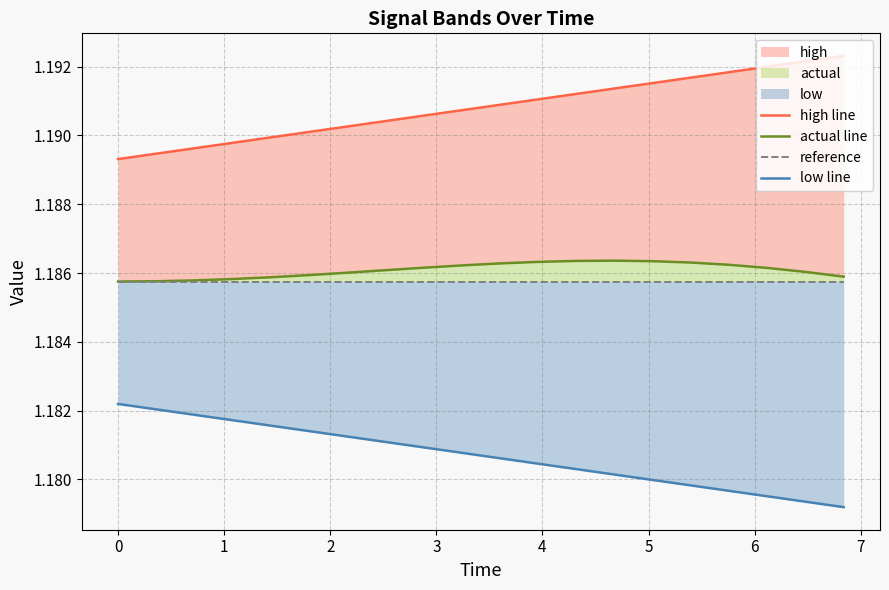

What is the sum of all high line values?

23.8